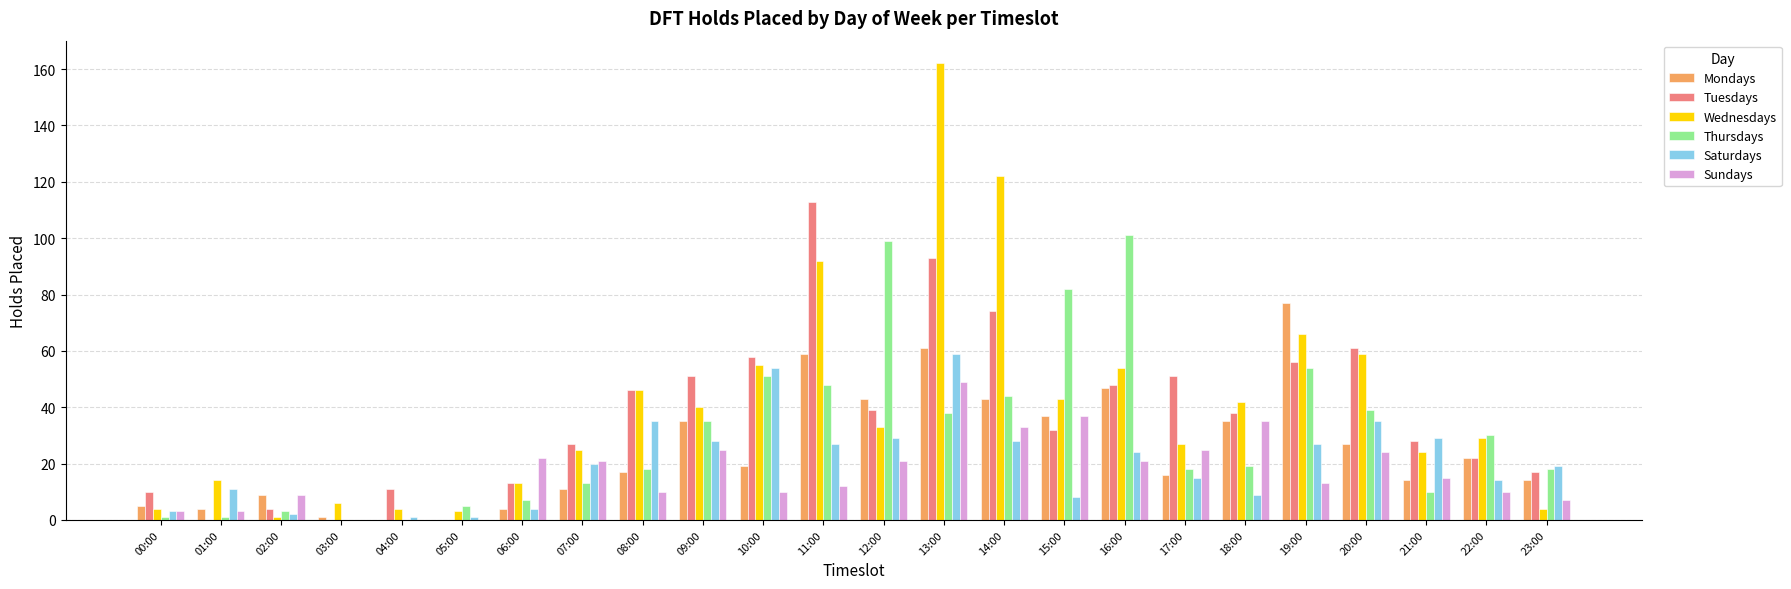

How many groups of bars are there?

24